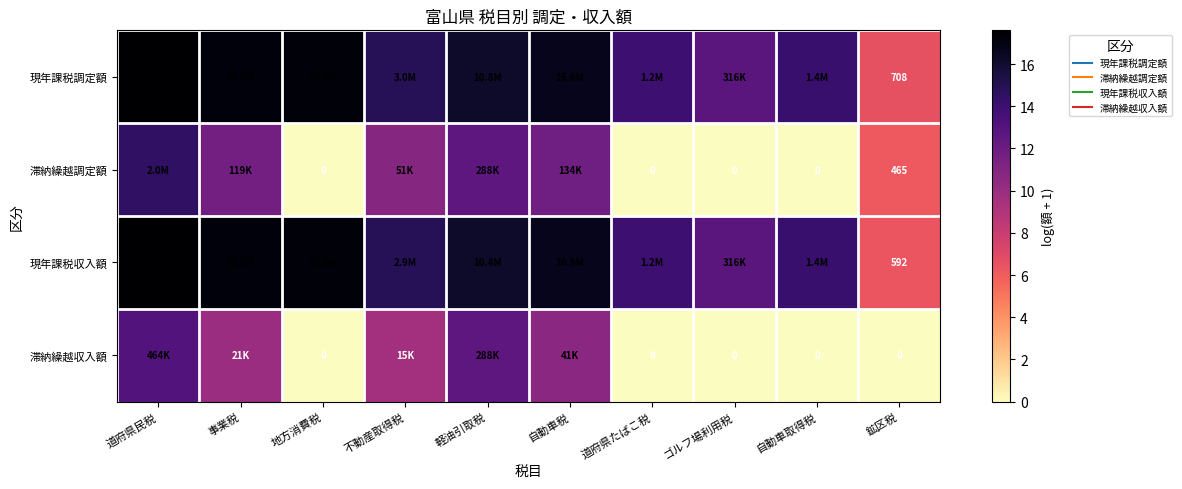

The 滞納繰越調定額 series shows 11.8 at 自動車税. True or false?

True